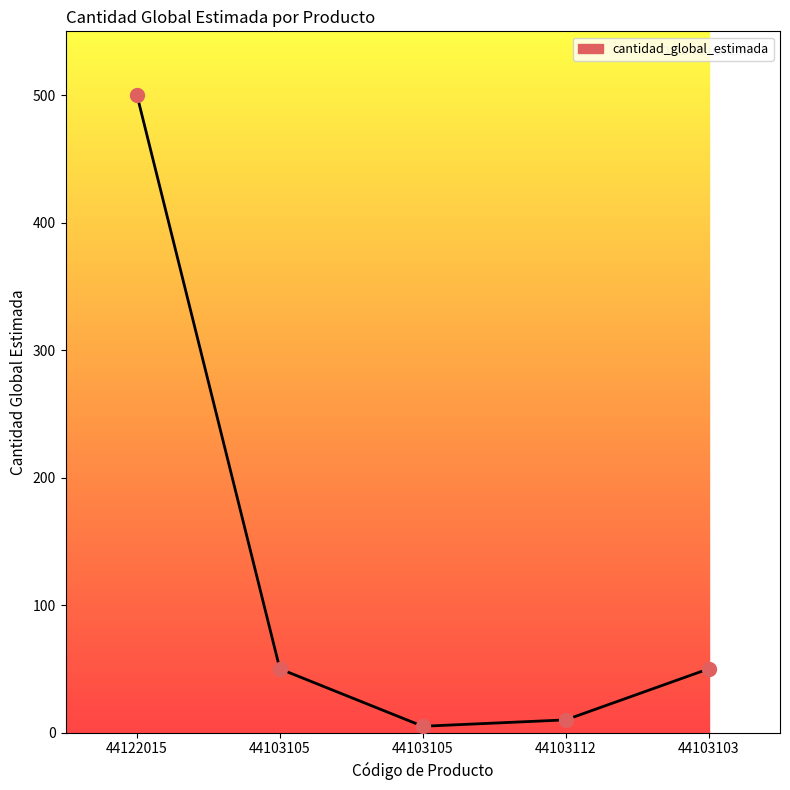

How many values are below 50?

2